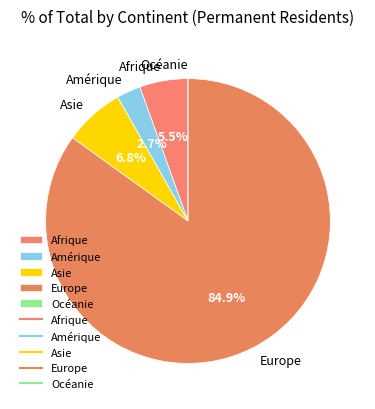

To the nearest percent, what is the difference between the Asie and Afrique slice percentages?

1%